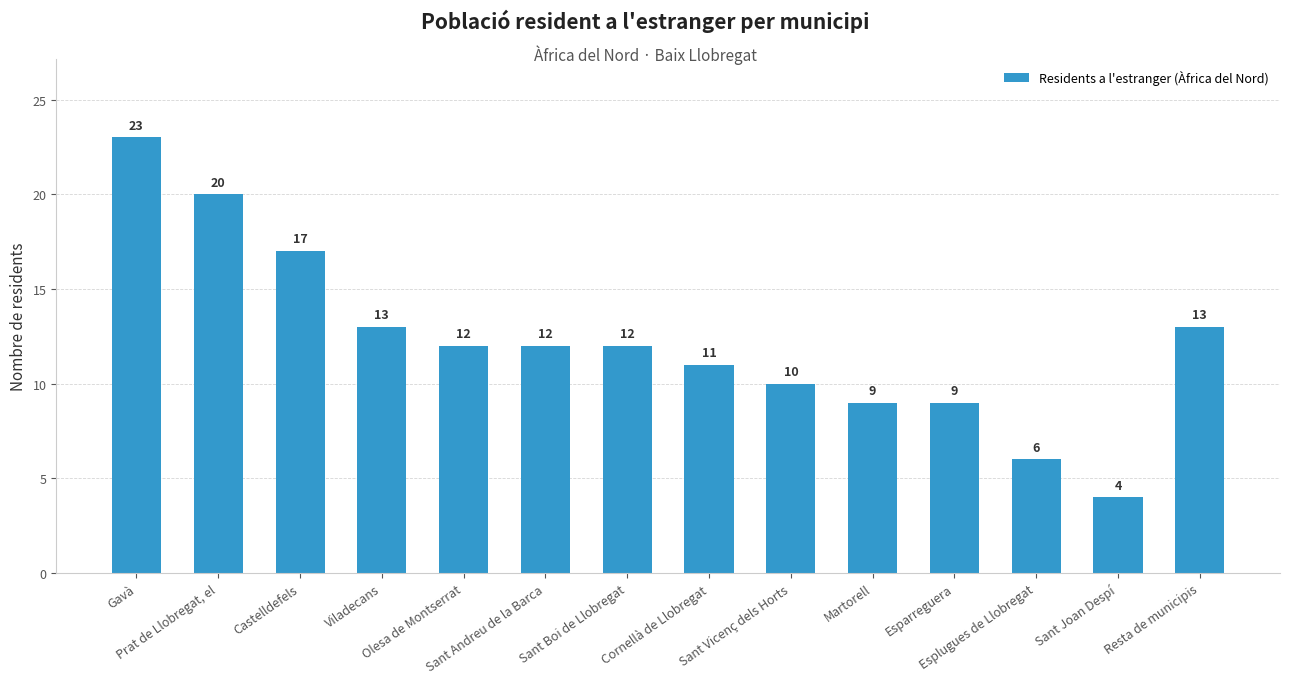

The chart shows a value of 15 at Martorell. True or false?

False